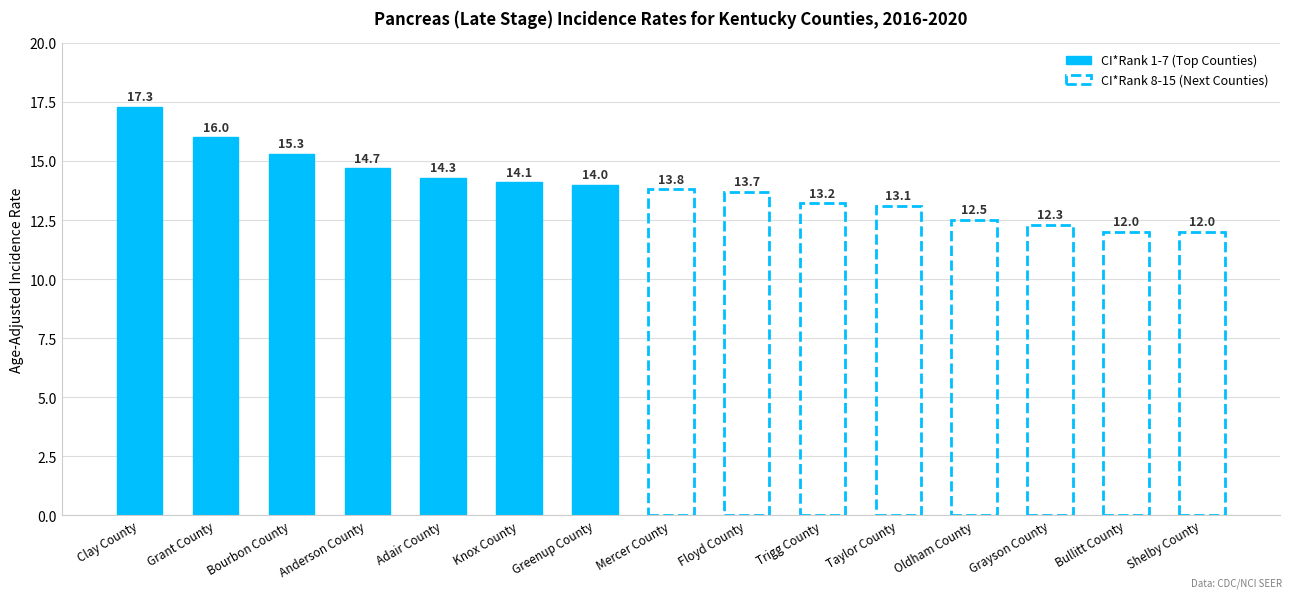

Approximately how many times larger is the value at Mercer County compared to Greenup County?

1.0